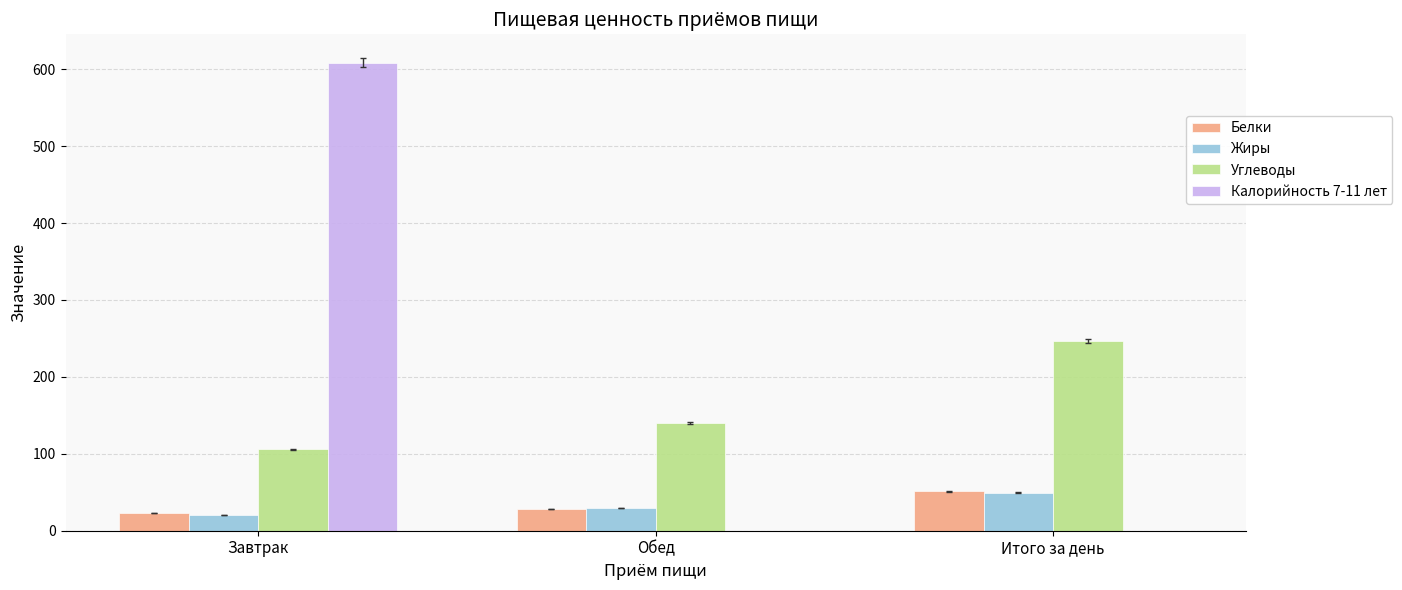

Which series changed the most between Обед and Итого за день?

Углеводы